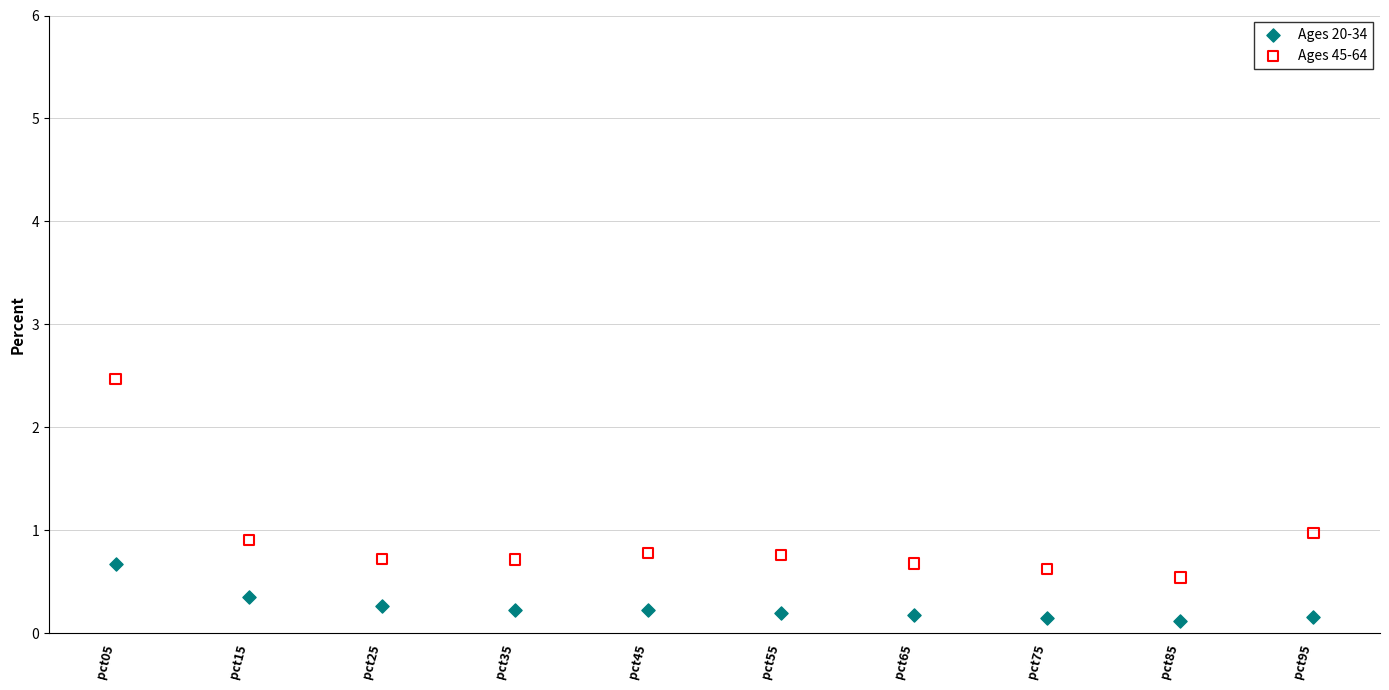

Which series has the widest spread of Y values?

Ages 45-64